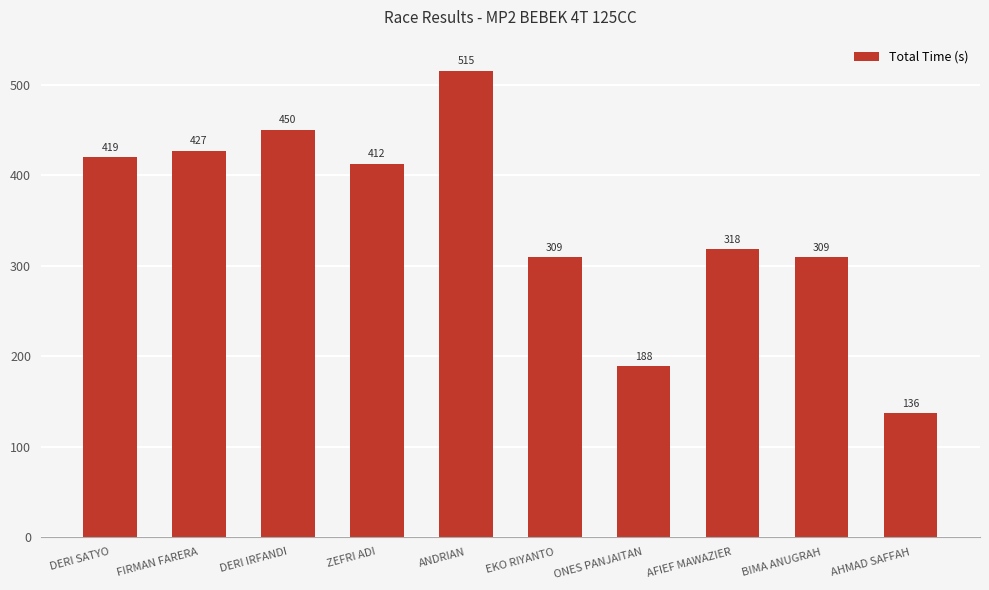

Is it true that the value at EKO RIYANTO is 549.6?

False